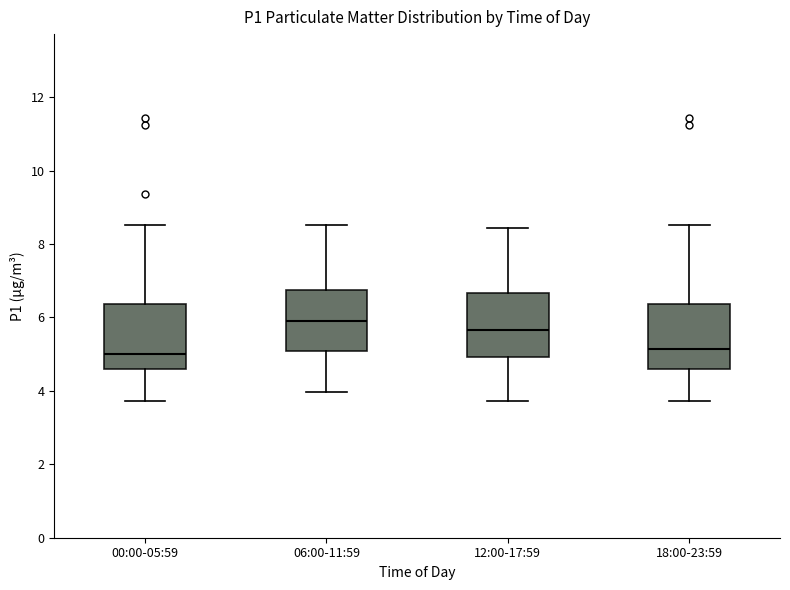

Reading left to right, read every box against the y-axis: the position of its median line, the range the box covers, and the ends of its whiskers. The values are not printed on the chart, so give them approximately, as read against the axis.

00:00-05:59: median 5.0, box 4.6 to 6.4, whiskers 3.8 to 8.6
06:00-11:59: median 6.0, box 5.0 to 6.8, whiskers 4.0 to 8.6
12:00-17:59: median 5.6, box 5.0 to 6.6, whiskers 3.8 to 8.4
18:00-23:59: median 5.2, box 4.6 to 6.4, whiskers 3.8 to 8.6